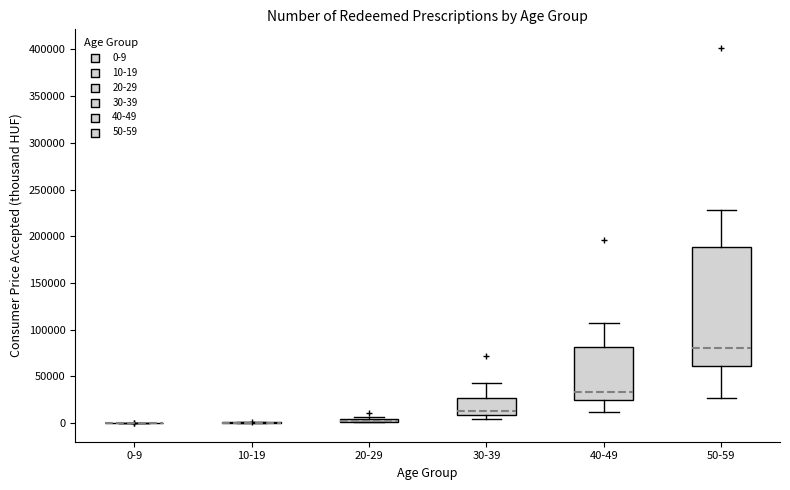

Where is the lower edge of the box for 50-59 on the y-axis? The values are not printed on the chart, so give them approximately, as read against the axis.

60000